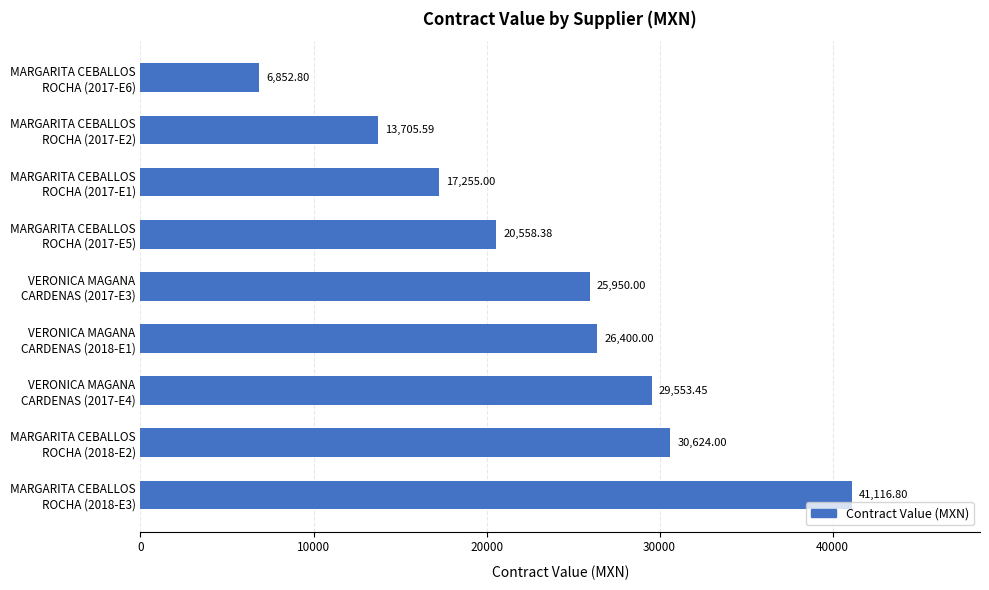

What is the average value?

23557.3